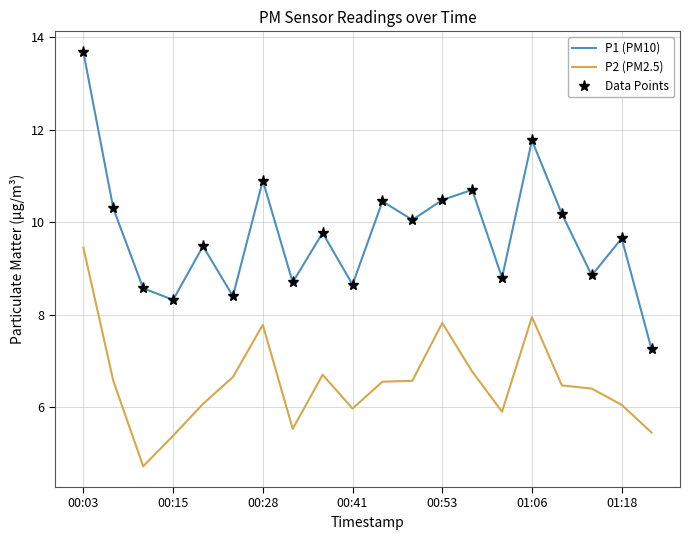

True or false: P1 (PM10) has more than 1 interior local peaks.

True